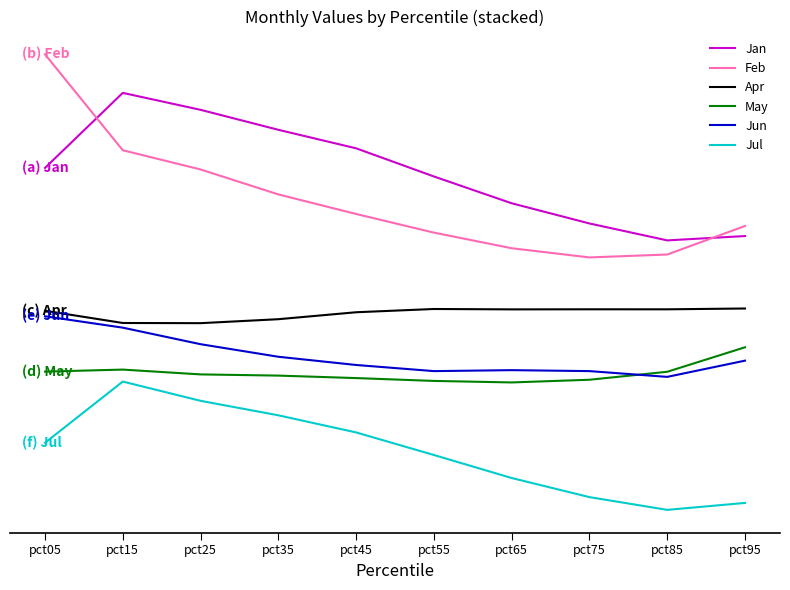

At which category does Jun reach its first local peak?

pct65